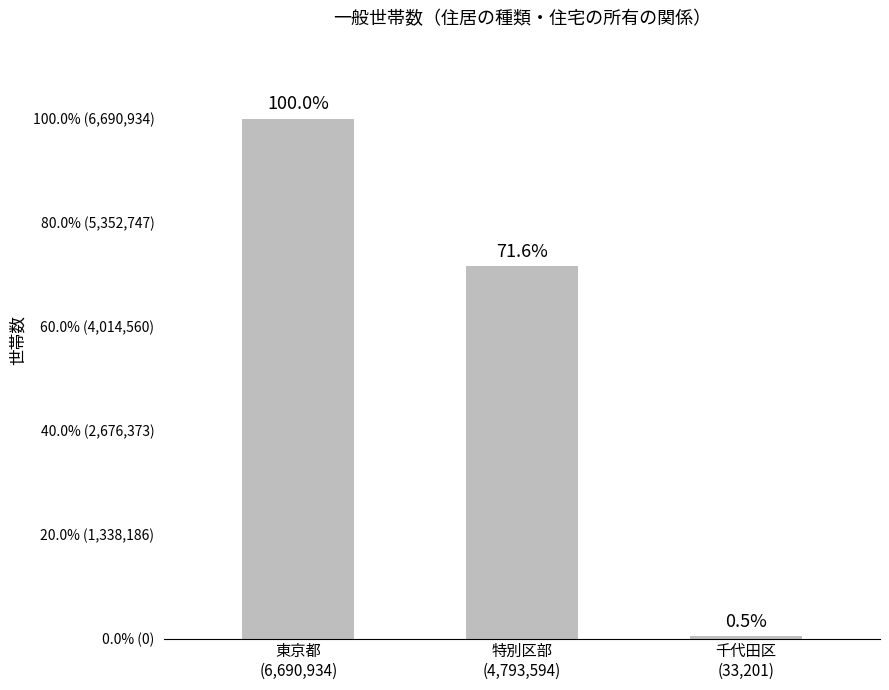

How many values are below 4793594?

1